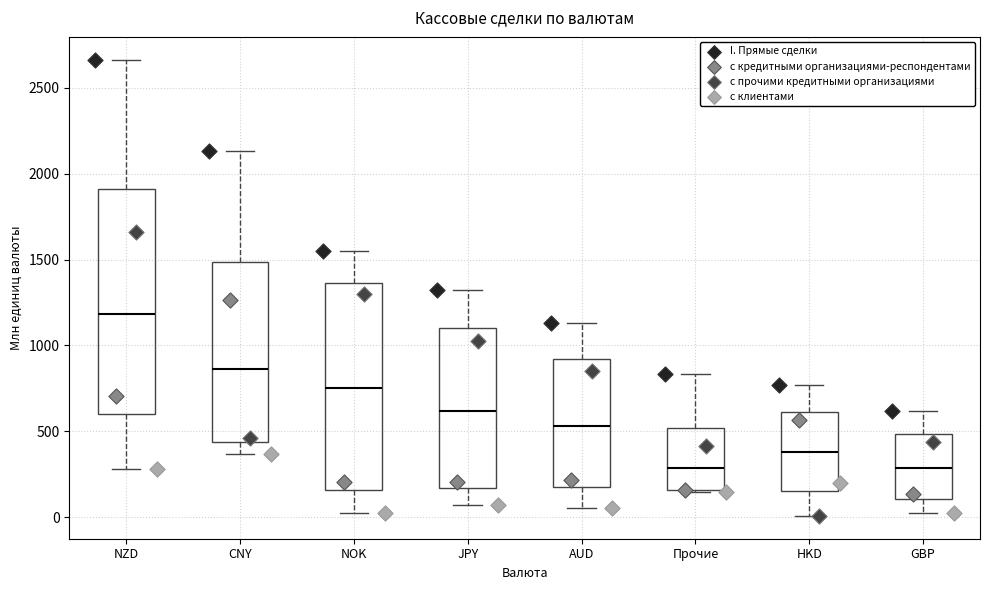

Comparing the boxes themselves (not the whiskers), which one is the tallest?

NZD